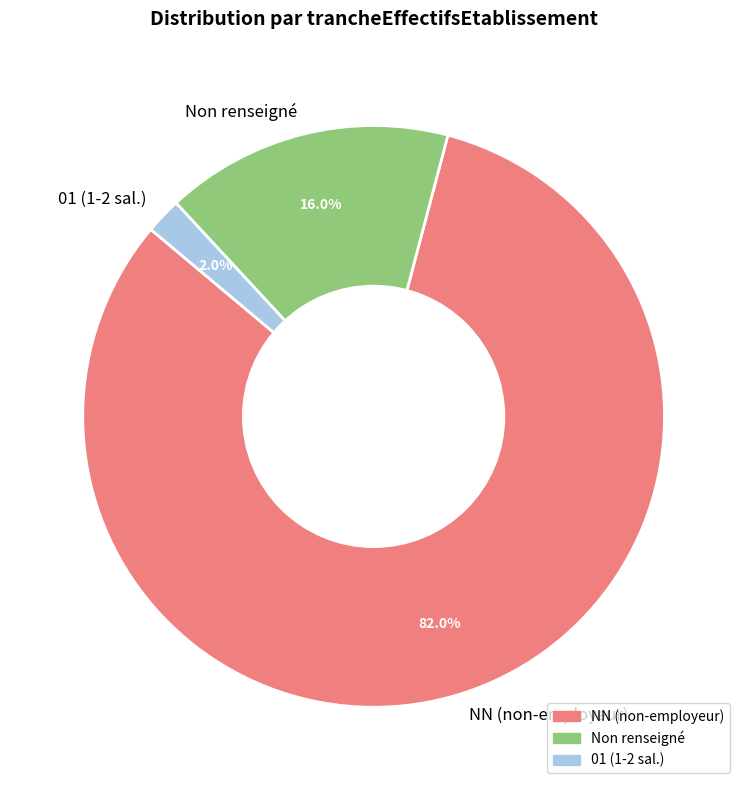

How many slices are in this pie chart?

3